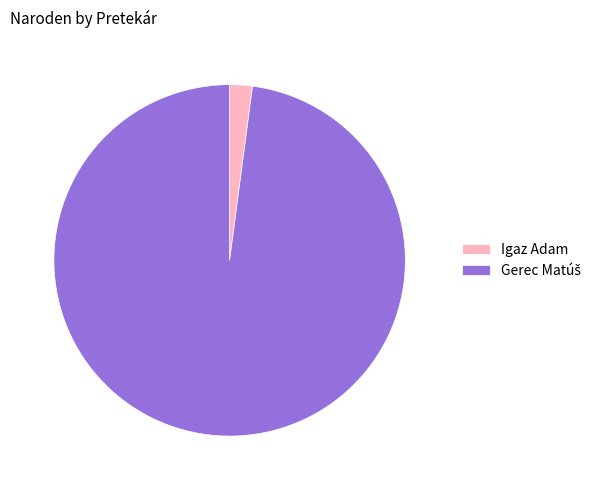

What is the smallest slice in the pie chart?

Igaz Adam